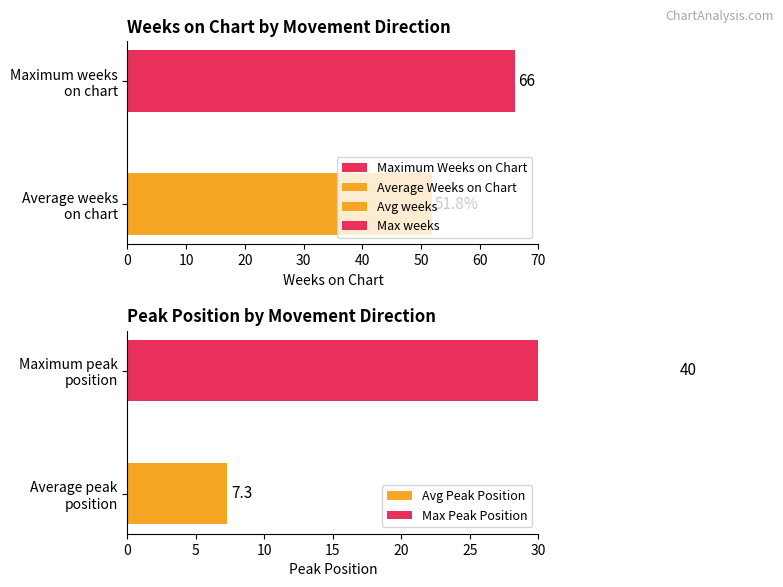

List the series in order of their overall mean, lowest first.

Average Peak Position, Average Weeks on Chart